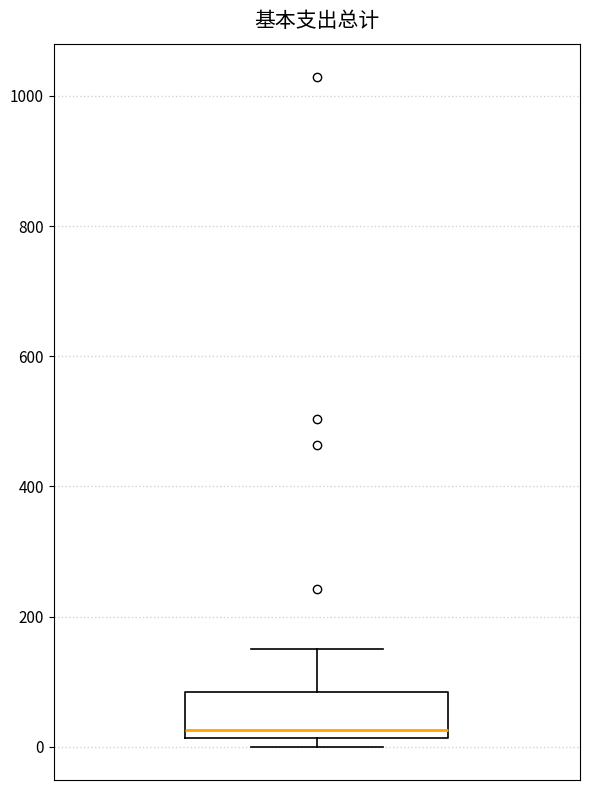

Where is the lower edge of the box on the y-axis? The values are not printed on the chart, so give them approximately, as read against the axis.

20